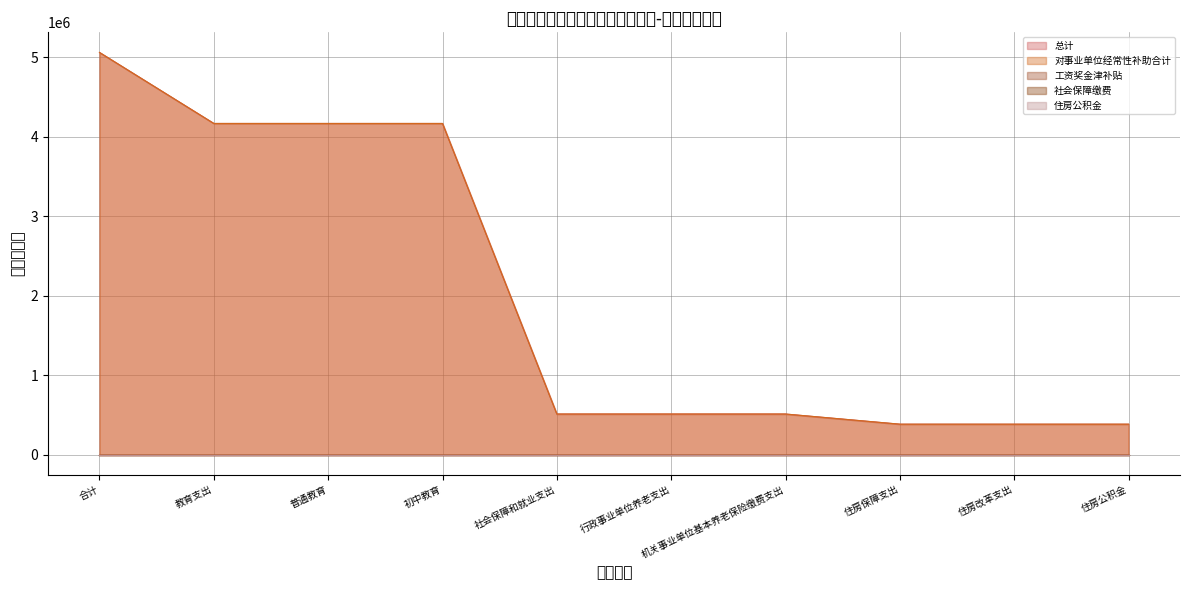

What is the label of the 3rd point from the left?

普通教育